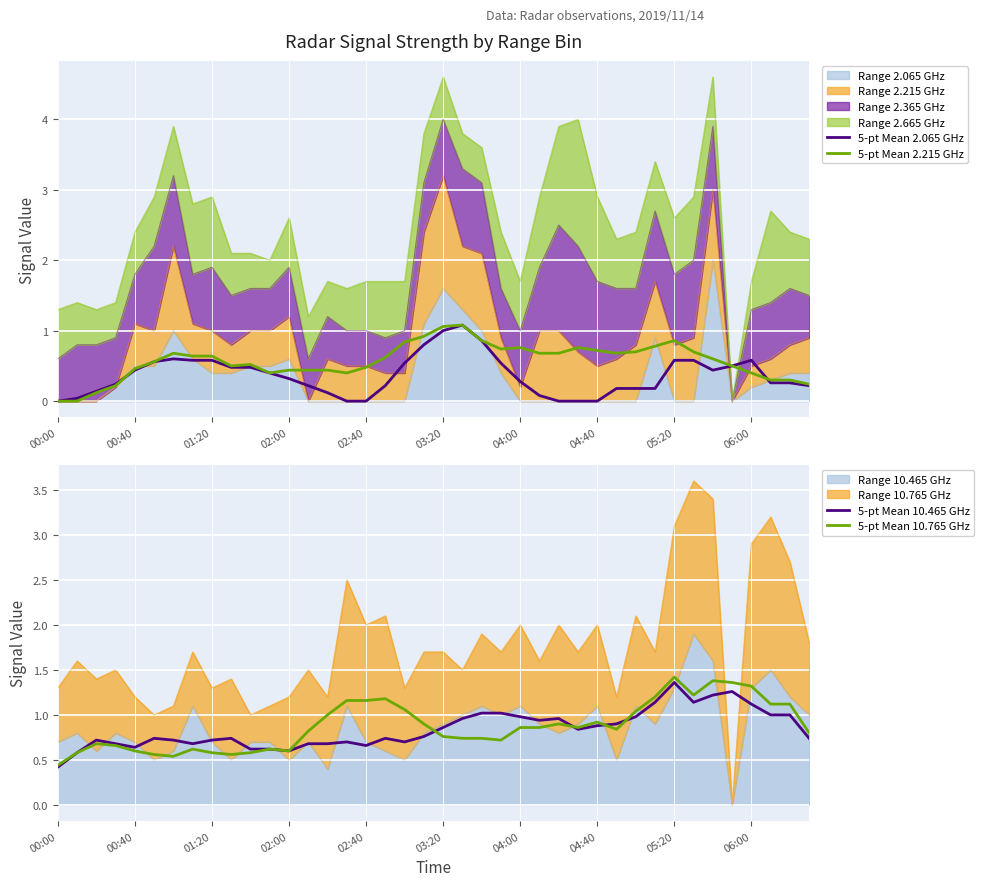

True or false: 5-pt Mean 10.765 GHz has a value of 0.4 at 03:20.

False